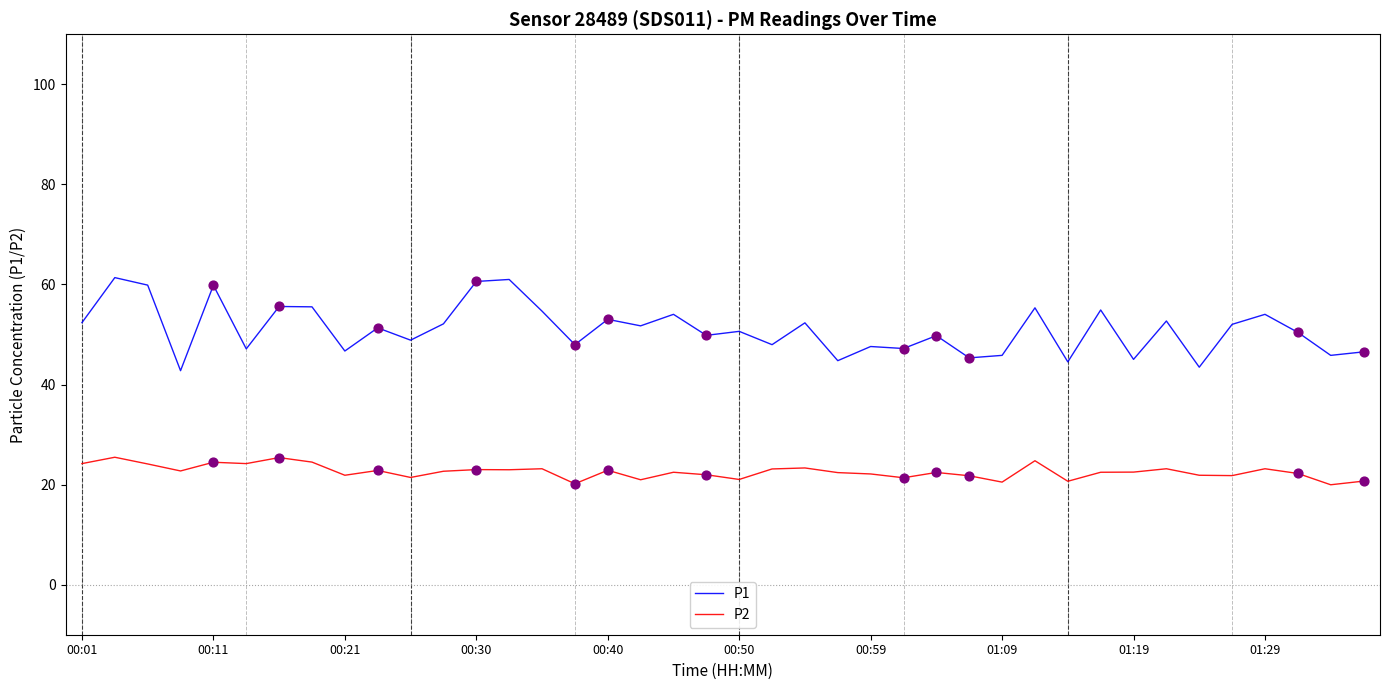

What are all the series names shown in the legend?

P1, P2